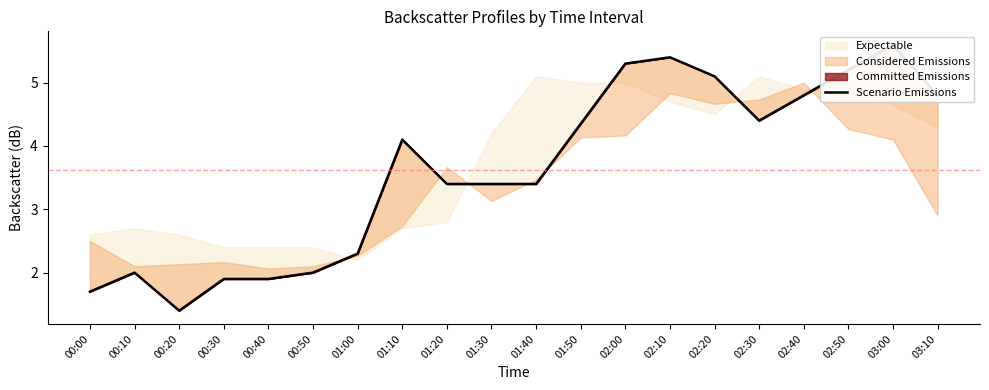

What is the approximate value at 01:00?

2.3